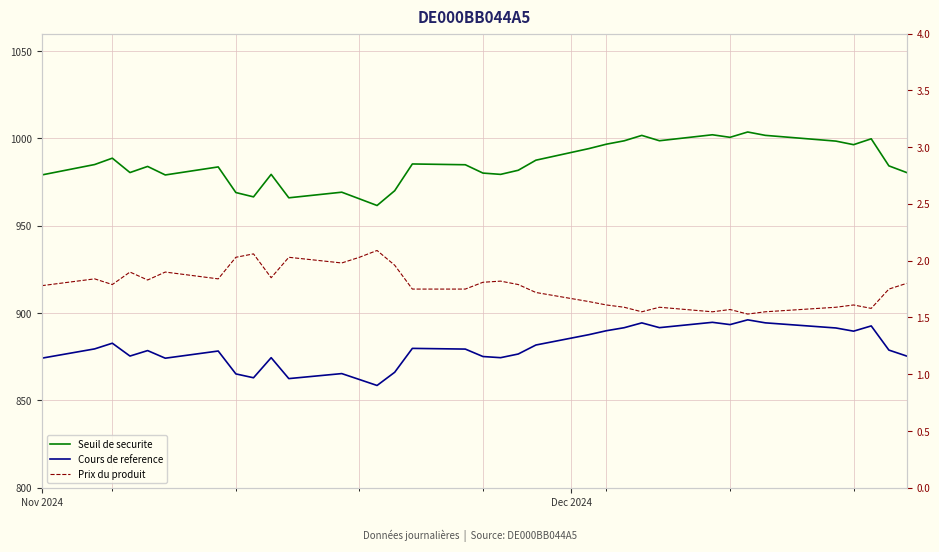

Rank the series by their maximum value, from lowest to highest.

Prix du produit, Cours de reference, Seuil de securite